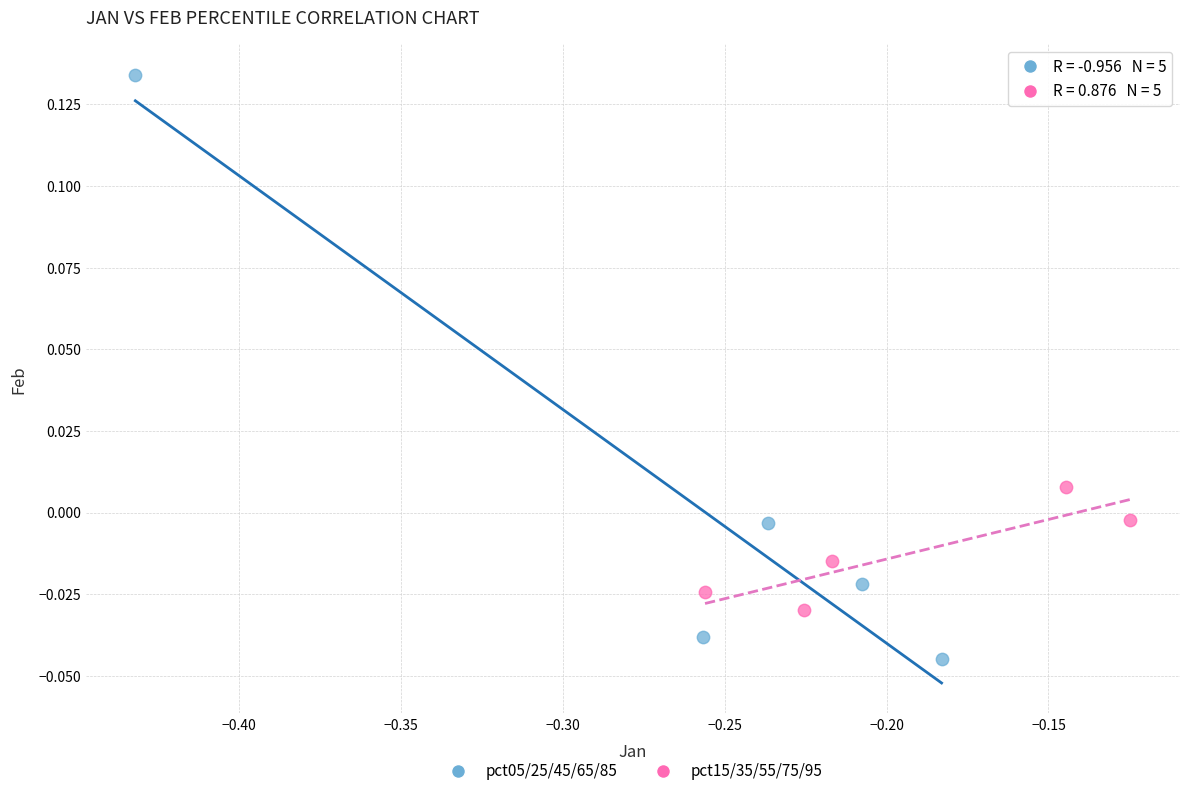

Which series reaches the maximum Y coordinate?

pct05/25/45/65/85